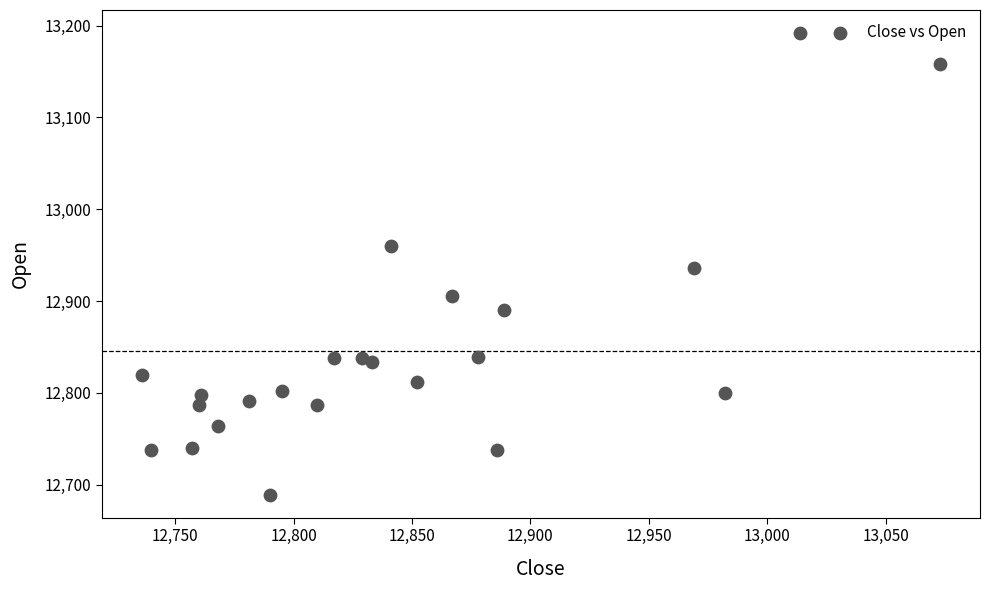

What is the range of X values (max minus min)?

337